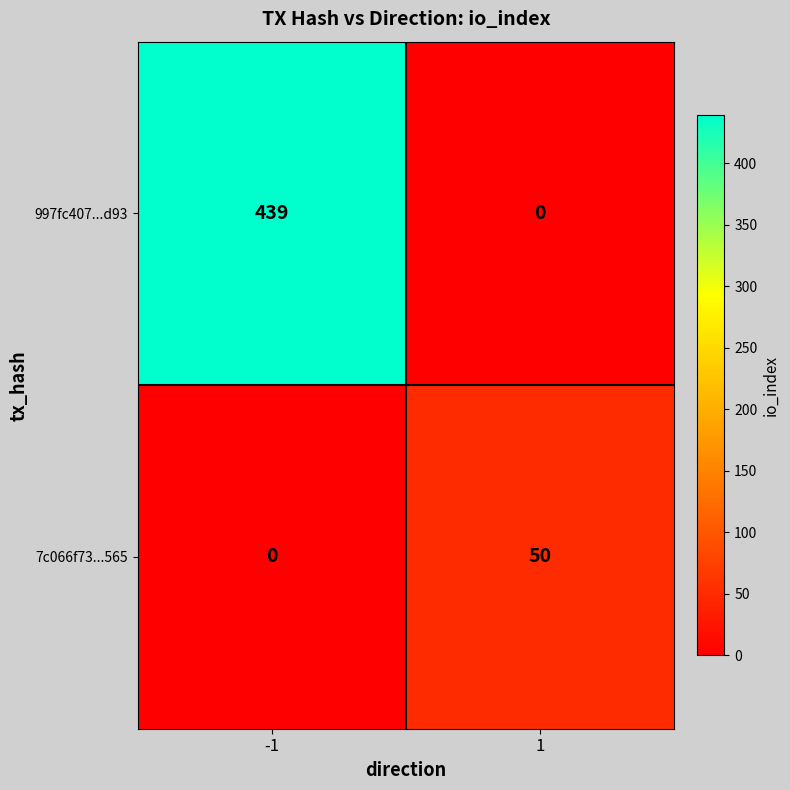

Which series has the widest spread of values?

997fc407...d93